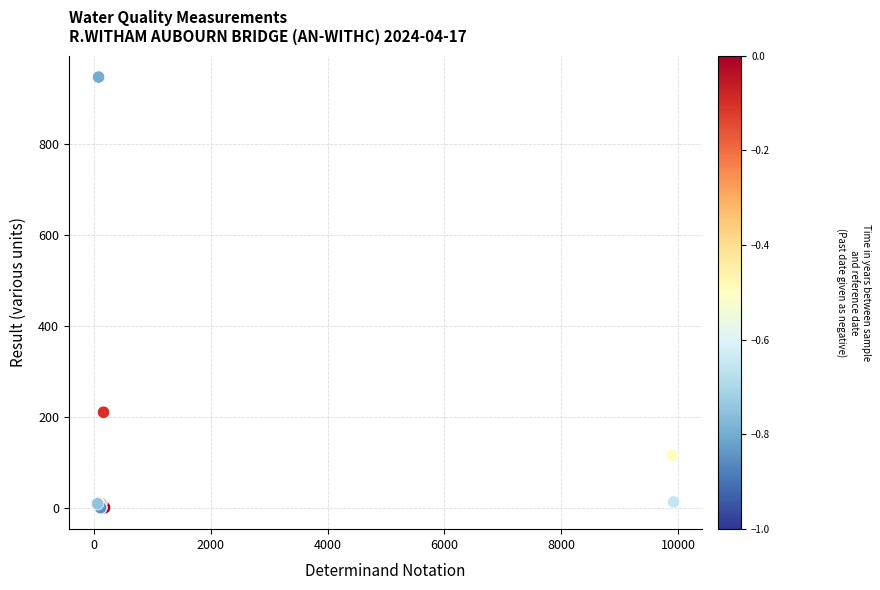

What Y value in the scatter plot is closest to 474?

210.0